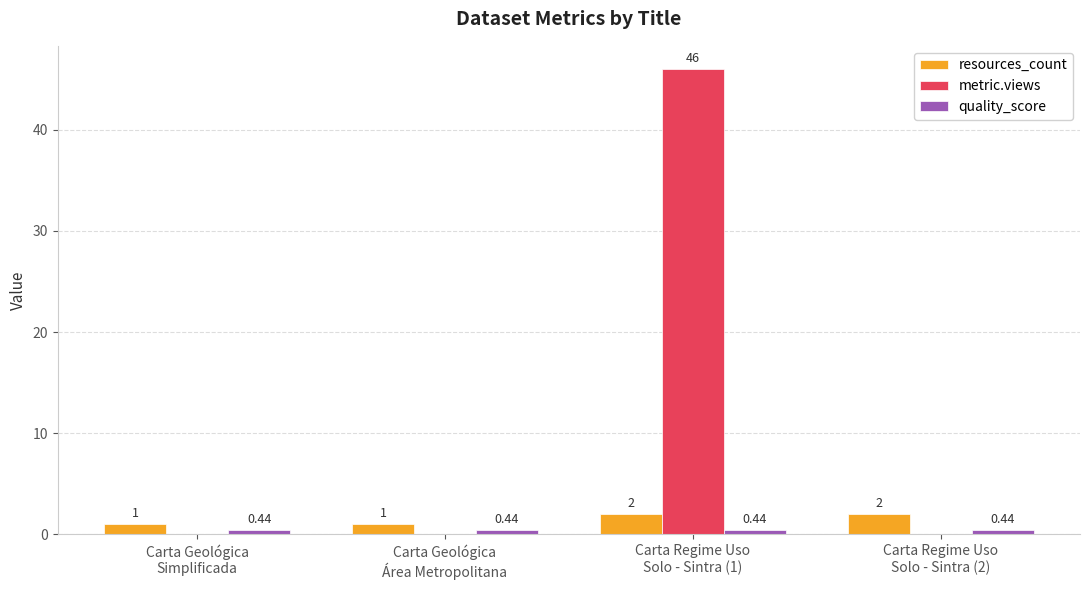

Which series has the largest total across all categories?

metric.views